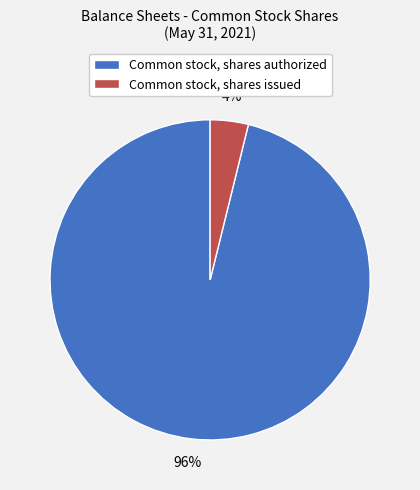

Is there any slice that represents more than half of the pie?

Yes